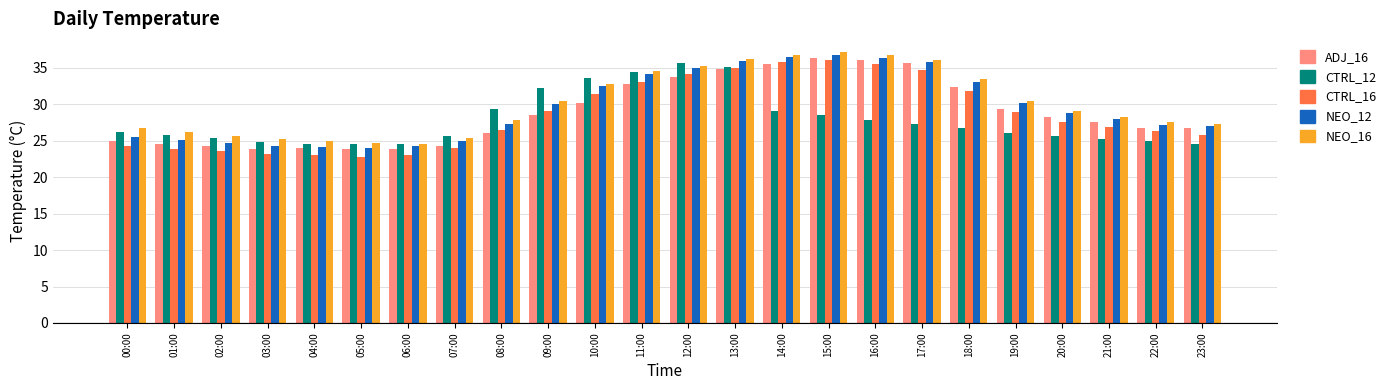

Does the chart contain any negative values?

No